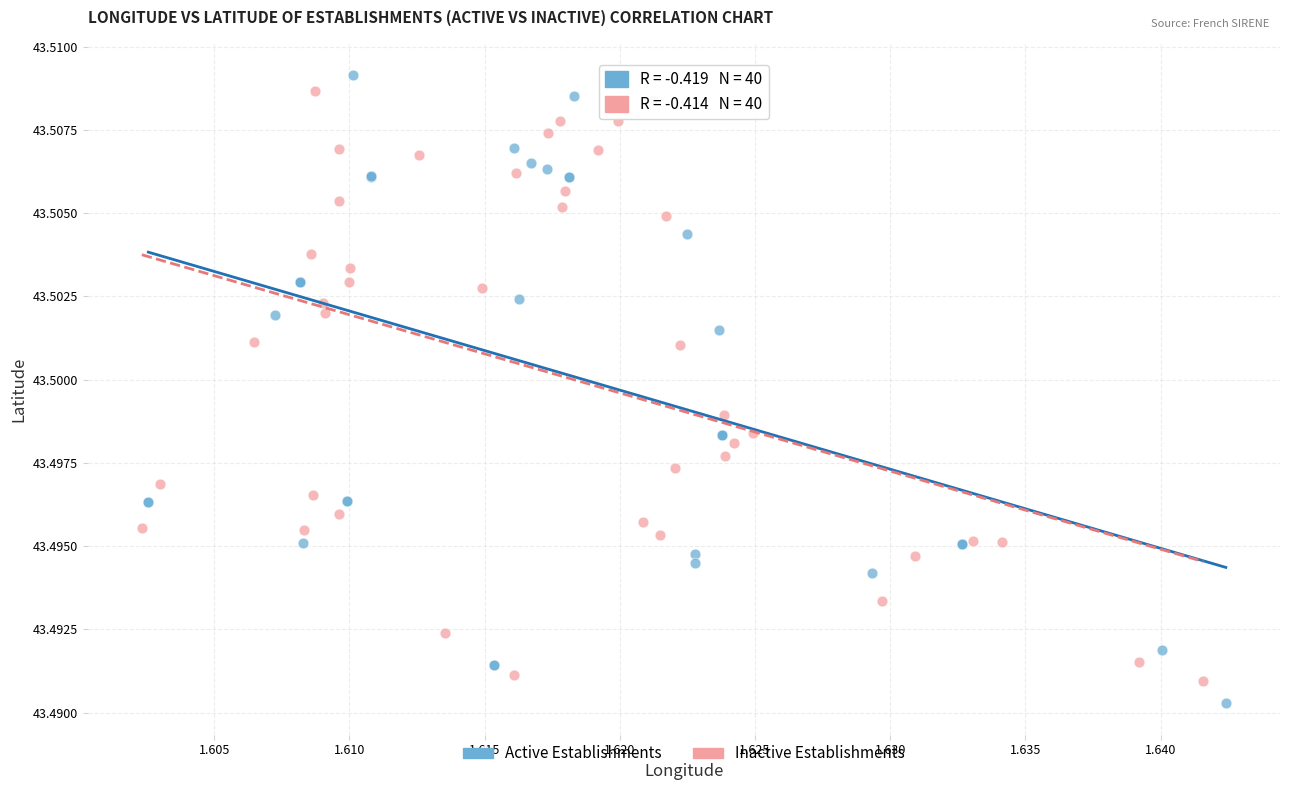

Which series has the widest spread of Y values?

Active Establishments